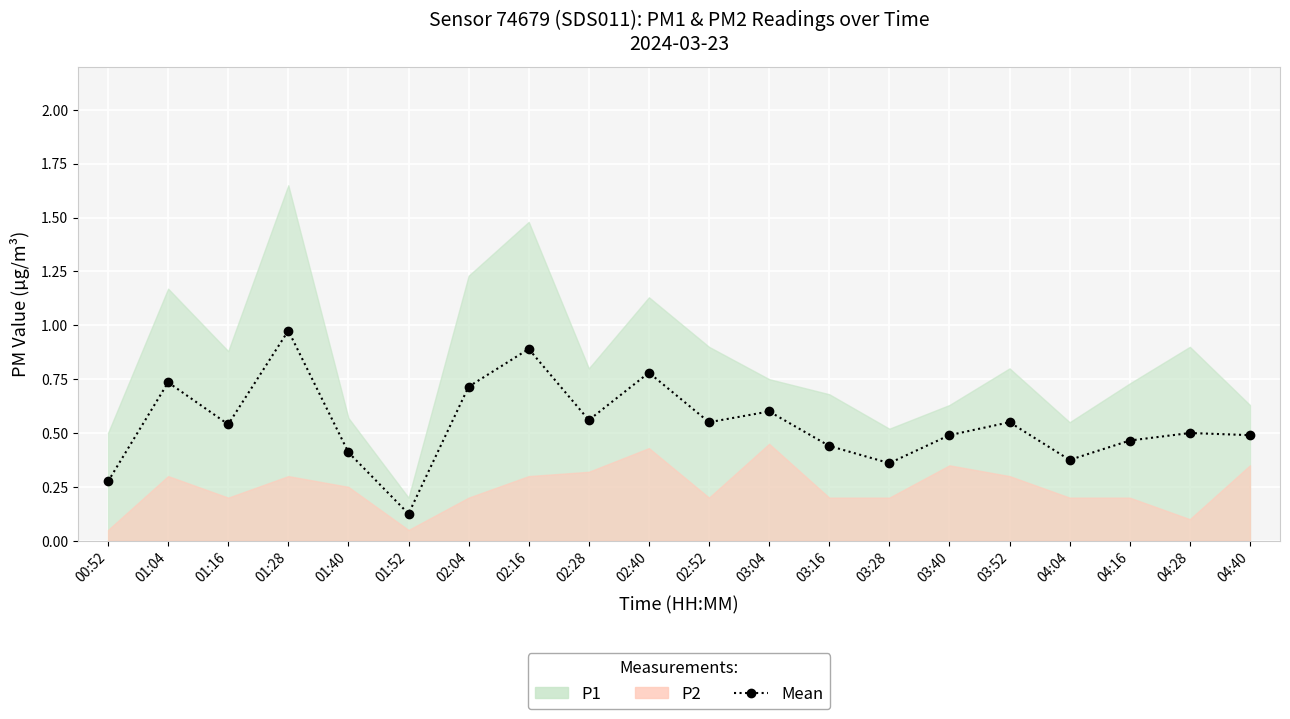

What is the value of the 9th point from the left?

0.6